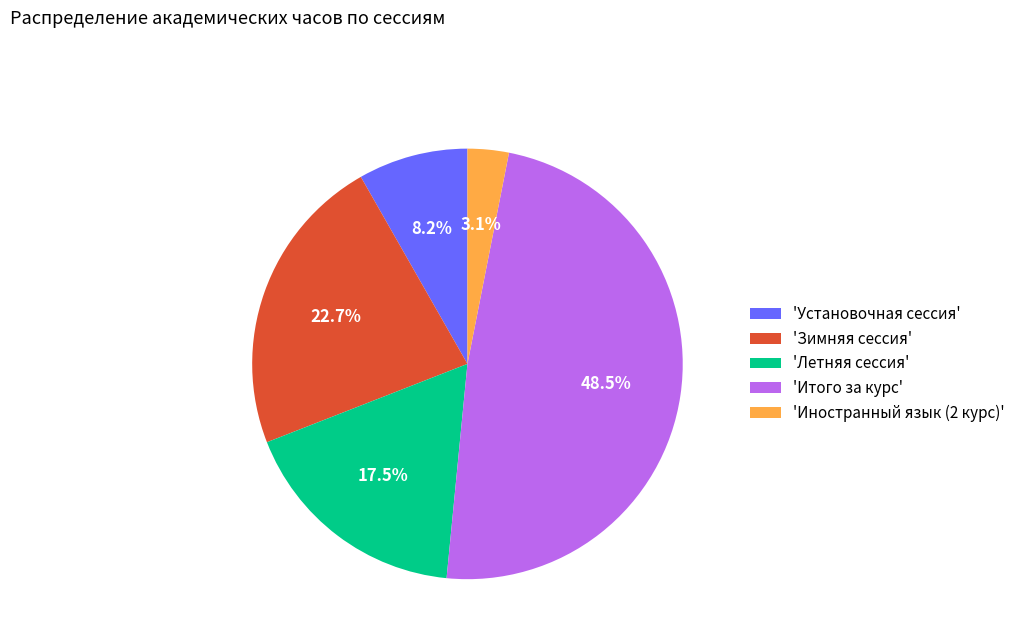

What is the largest slice in the pie chart?

'Итого за курс'